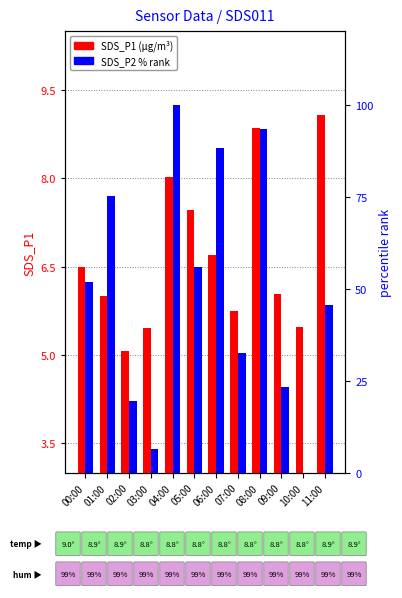

Reading left to right, what are all the values shown in this chart?

SDS_P1: 00:00=6.5	01:00=6.0	02:00=5.1	03:00=5.5	04:00=8.0	05:00=7.5	06:00=6.7	07:00=5.8	08:00=8.8	09:00=6.0	10:00=5.5	11:00=9.1
SDS_P2 %rank: 00:00=51.9	01:00=75.3	02:00=19.5	03:00=6.5	04:00=100.0	05:00=55.8	06:00=88.3	07:00=32.5	08:00=93.5	09:00=23.4	10:00=0.0	11:00=45.5